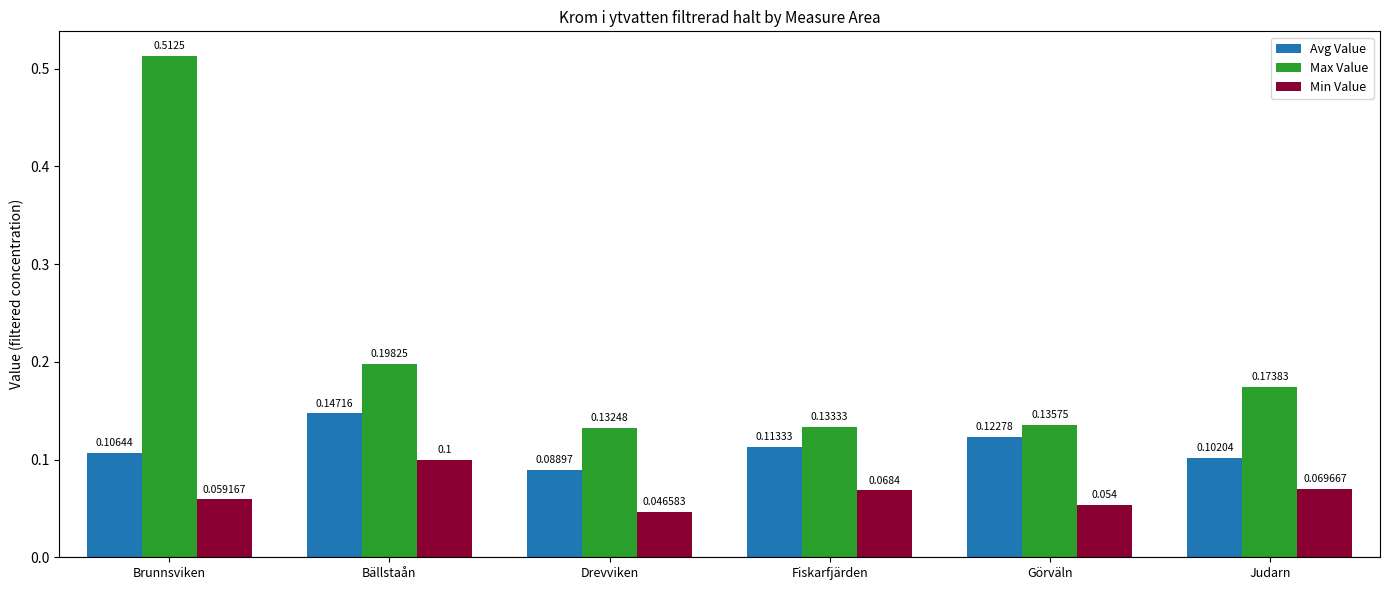

True or false: Max Value has a value of 0.1 at Fiskarfjärden.

True